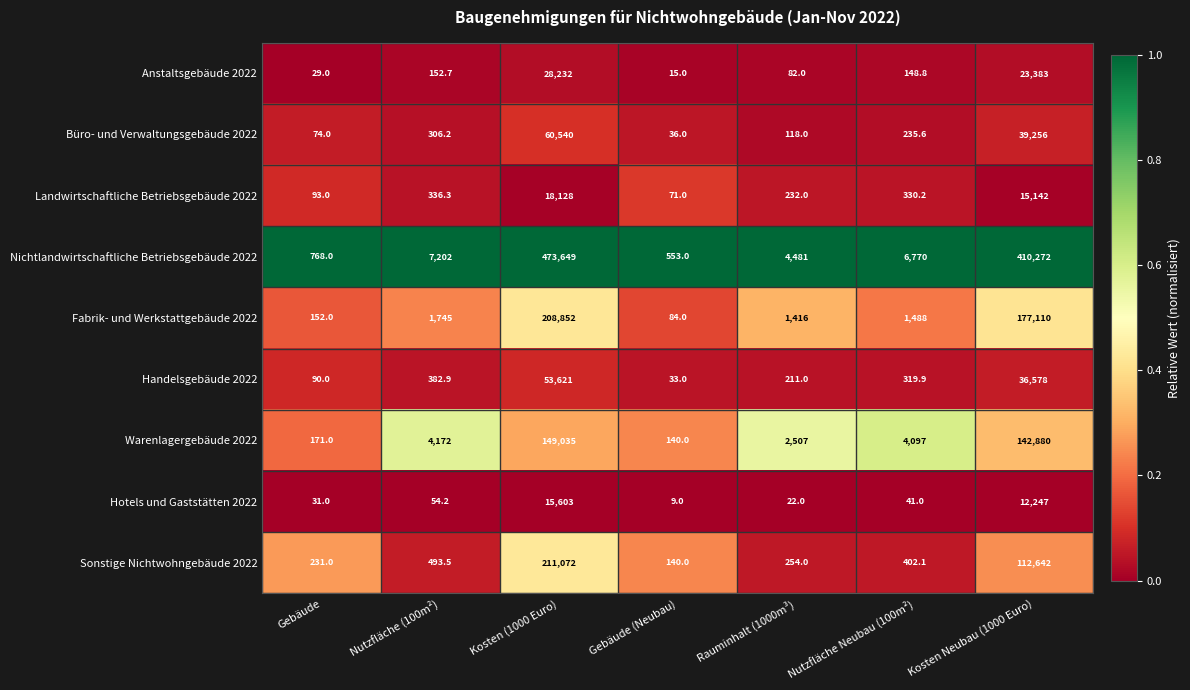

What is the sum of all Sonstige Nichtwohngebäude 2022 values?

325234.6